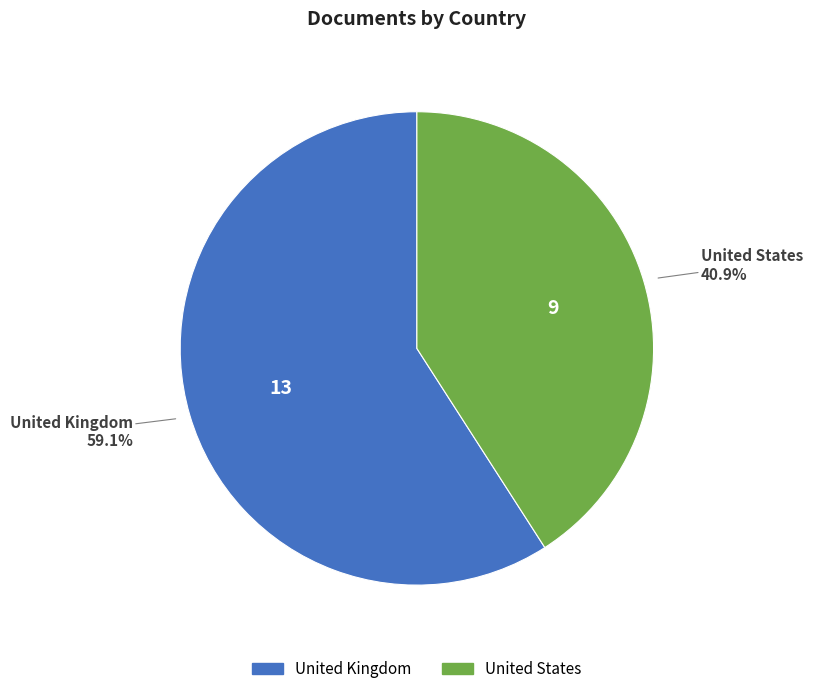

True or false: United Kingdom accounts for 59% of the total.

True